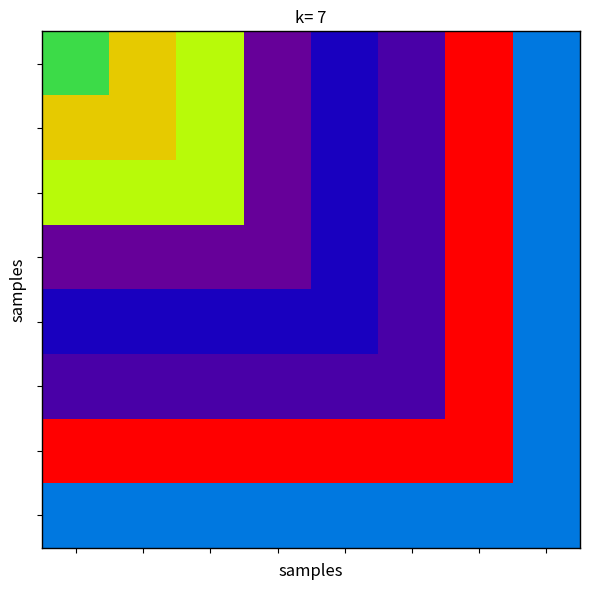

What is the smallest value displayed?

4.7